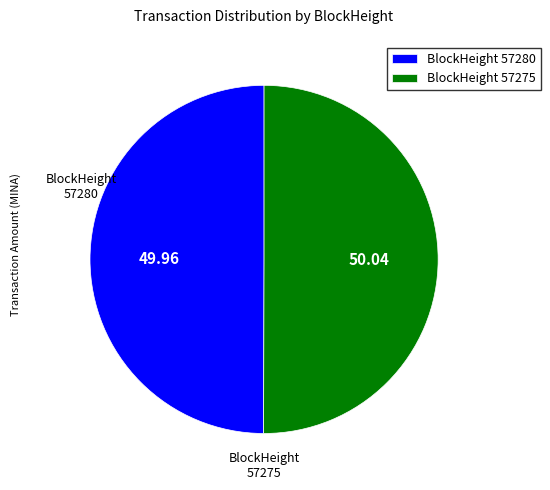

Approximately how many times larger is the value at BlockHeight 57280 compared to BlockHeight 57275?

1.0